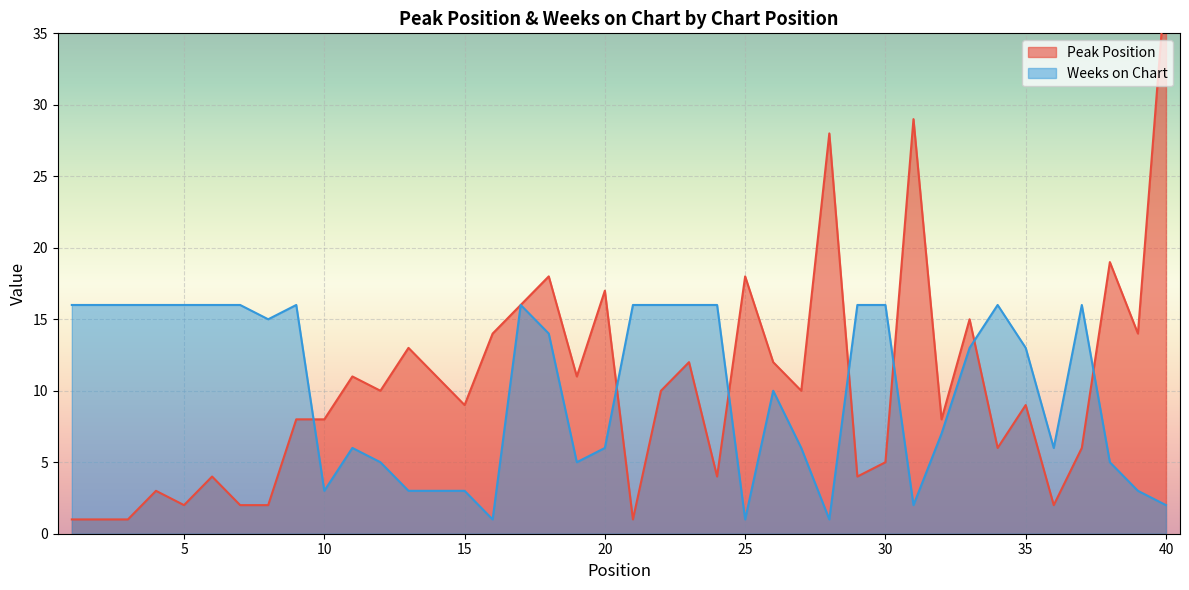

How many interior local peaks does the Weeks on Chart series have?

6